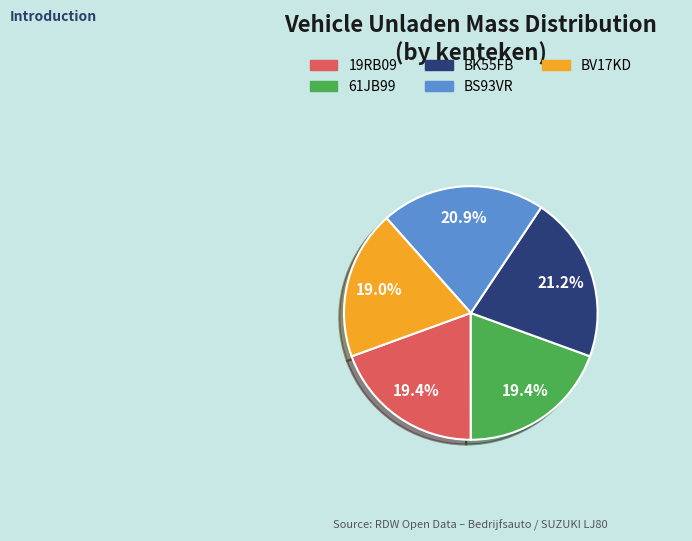

Does BV17KD account for over 50% of the chart?

No